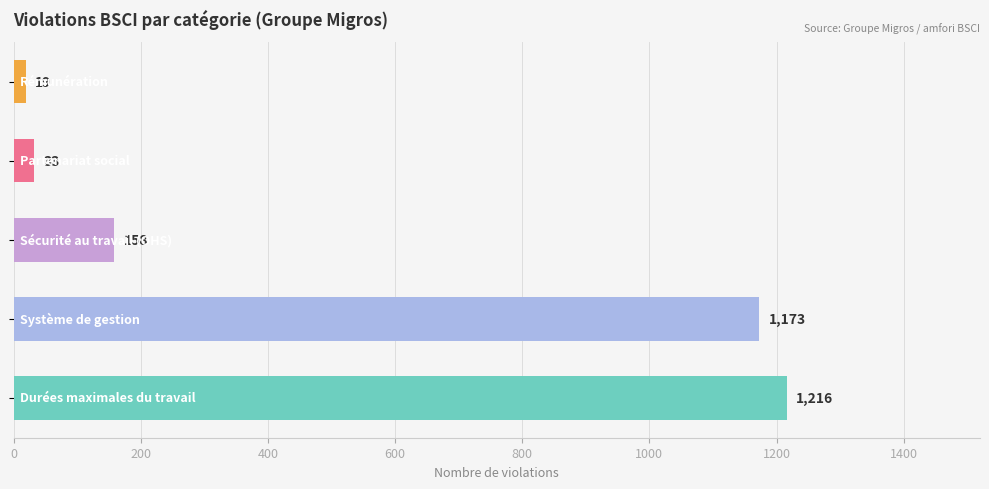

The value of Rémunération at 2015 is 14. True or false?

False